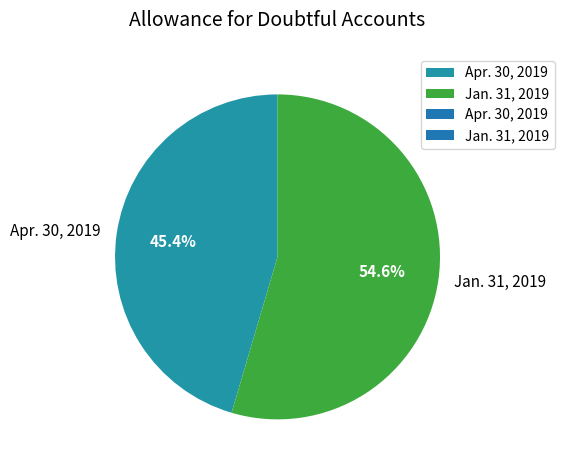

The Apr. 30, 2019 slice represents 52% of the pie. True or false?

False